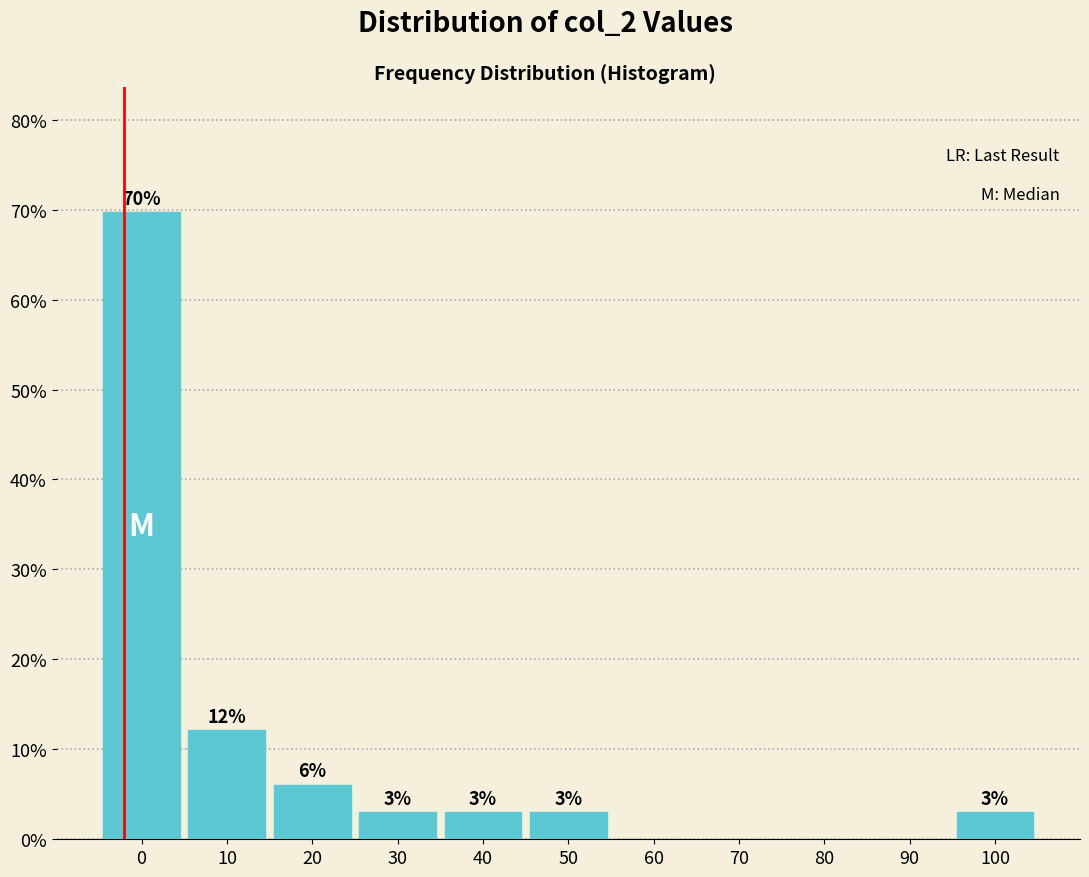

What is the maximum value shown in the chart?

69.7